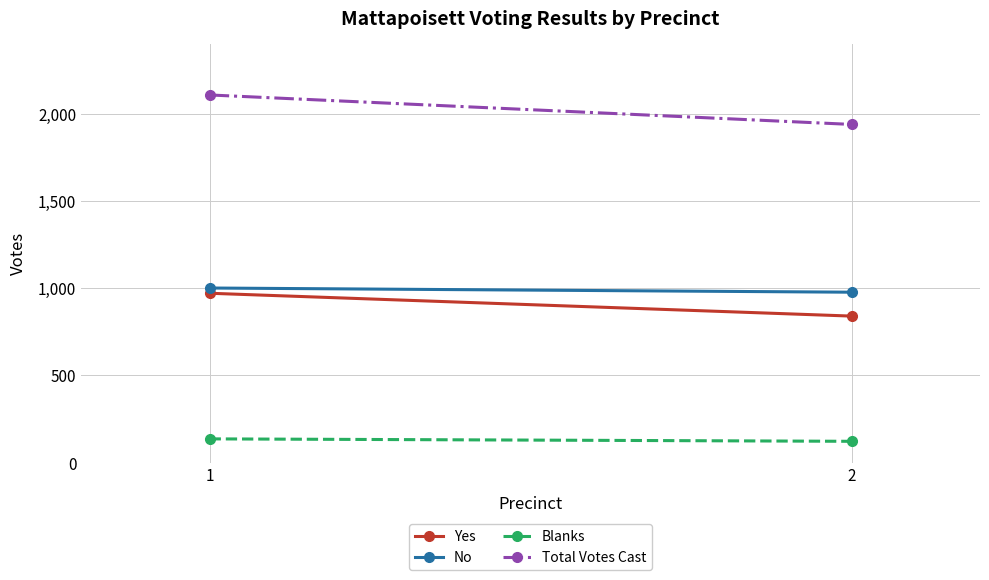

What is the lowest value of the Blanks series?

122